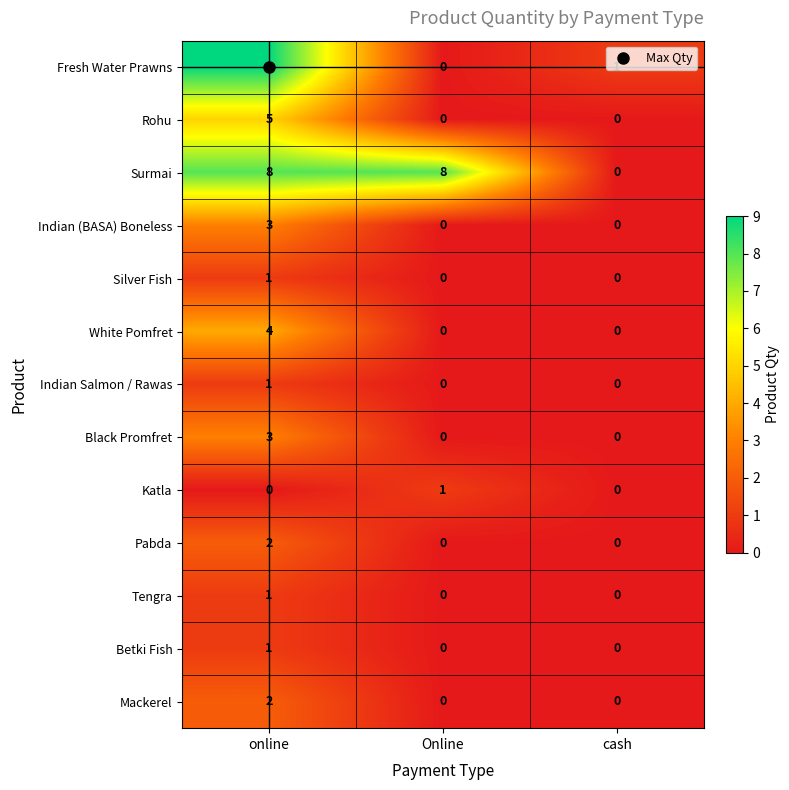

Between Online and cash, which series saw the biggest shift?

Surmai